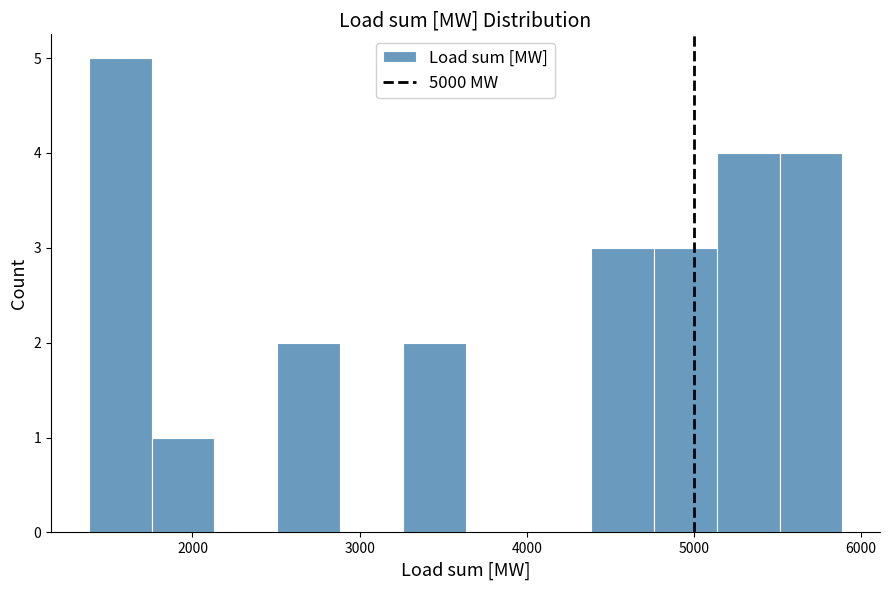

Around what value on the x-axis is the tallest bar? Give the approximate position of its centre, as read against the axis.

1600